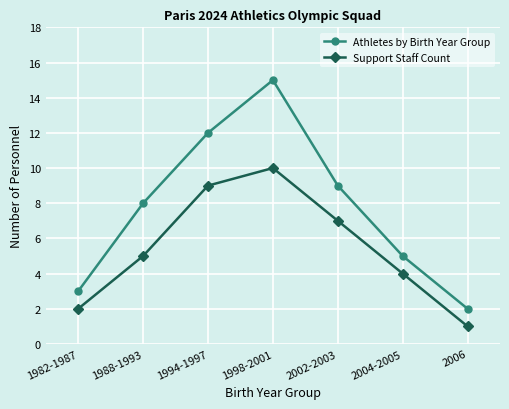

Read the Support Staff Count value at 1998-2001.

10